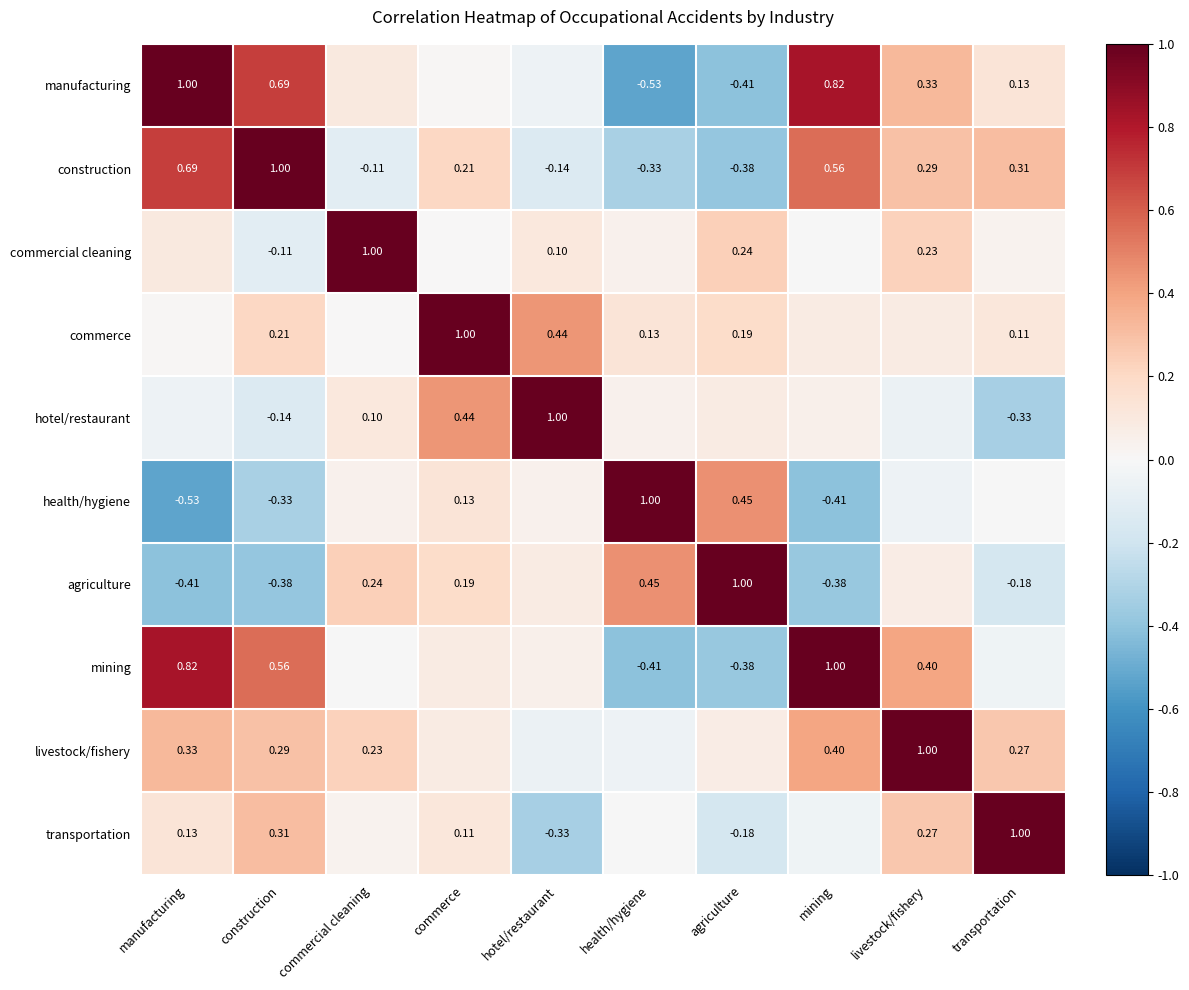

What is the minimum value shown in the chart?

-0.5